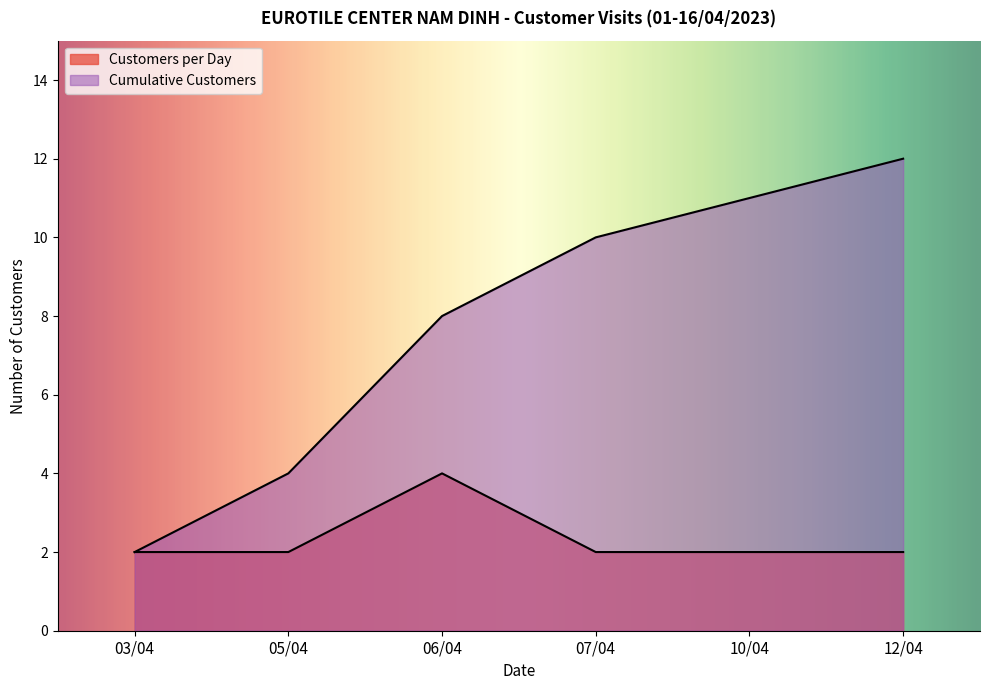

True or false: Cumulative Customers and Customers per Day intersect in this chart.

False